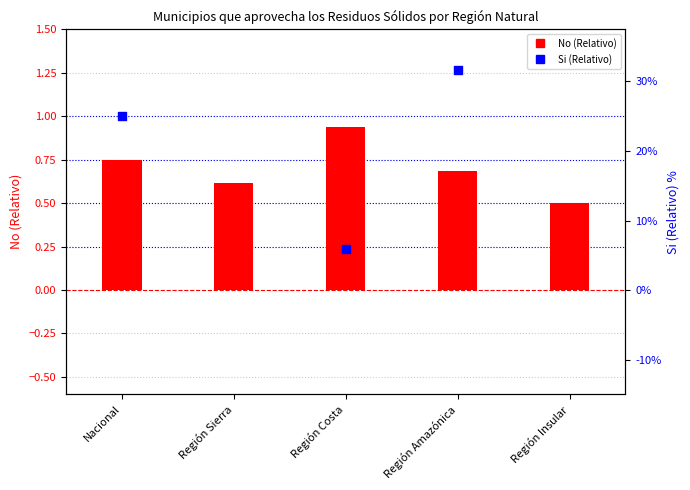

Which series reaches the minimum Y coordinate?

Si (Relativo)